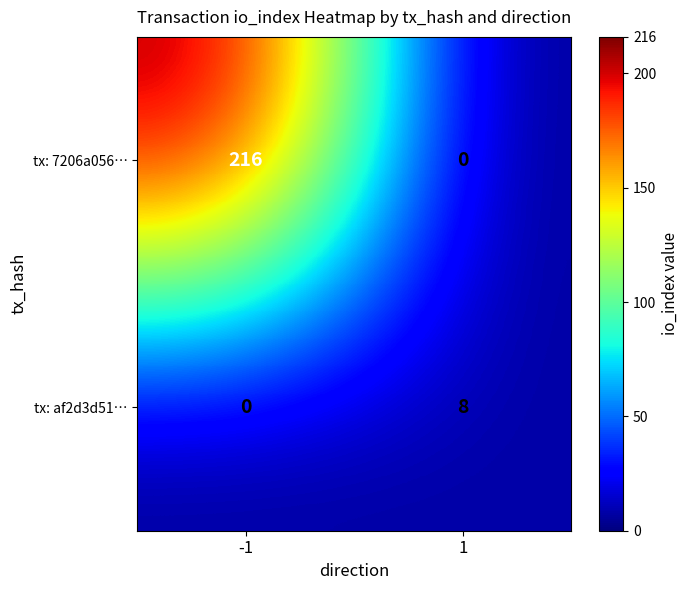

What is the sum of the tx: af2d3d51… values at 1 and -1?

8